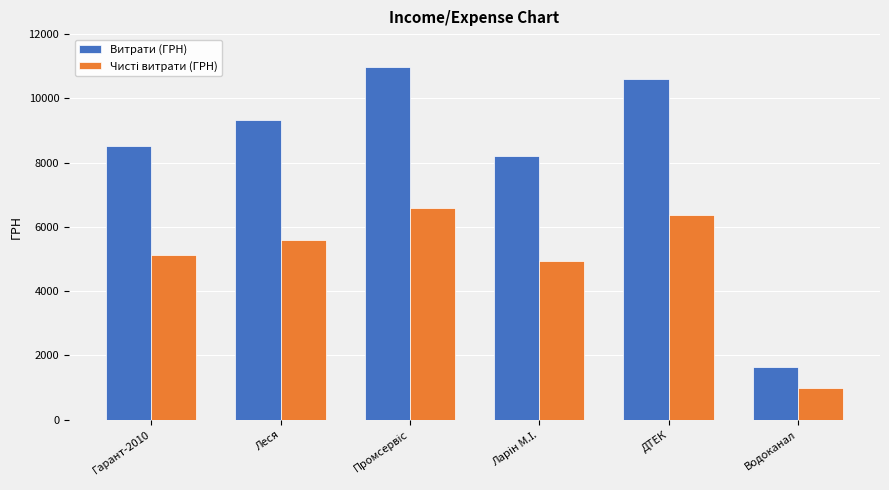

At which label does Витрати (ГРН) reach its minimum?

Водоканал